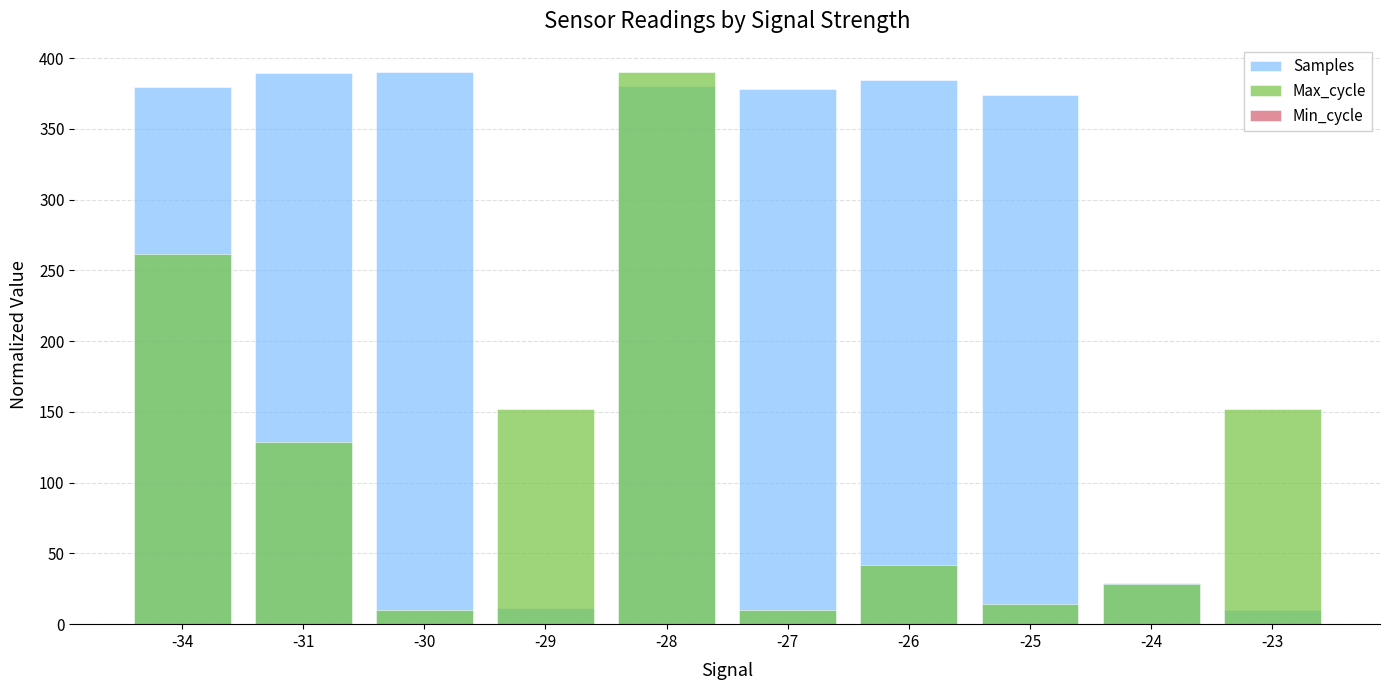

Which label corresponds to the smallest value in the chart?

-34